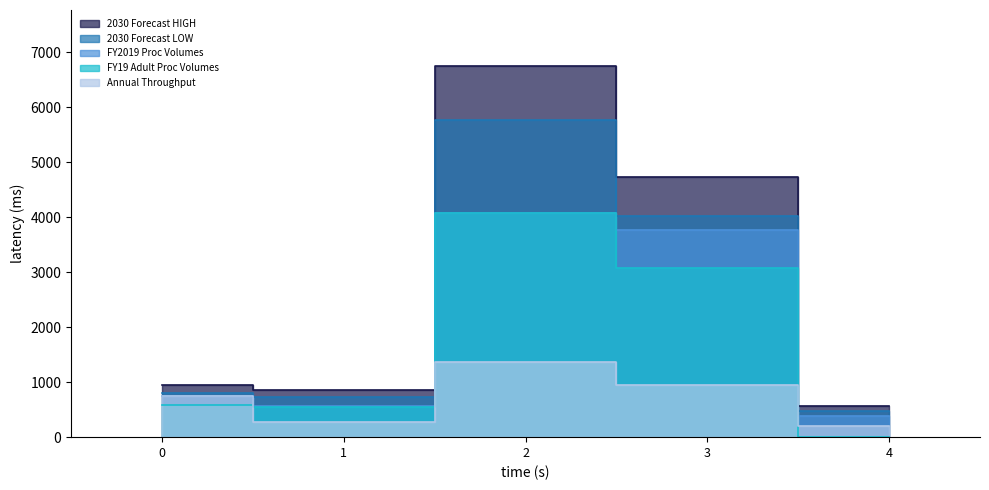

Reading right to left, what are all the values shown in this chart?

FY2019 Proc Volumes: 393.0	3771.0	4082.0	562.0	743.0
FY19 Adult Proc Volumes: 0.0	3073.7	4077.9	556.4	579.5
Annual Throughput: 196.5	942.8	1360.7	281.0	743.0
2030 Forecast LOW: 484.1	4032.9	5766.5	733.0	810.8
2030 Forecast HIGH: 568.4	4731.7	6758.4	860.0	950.4